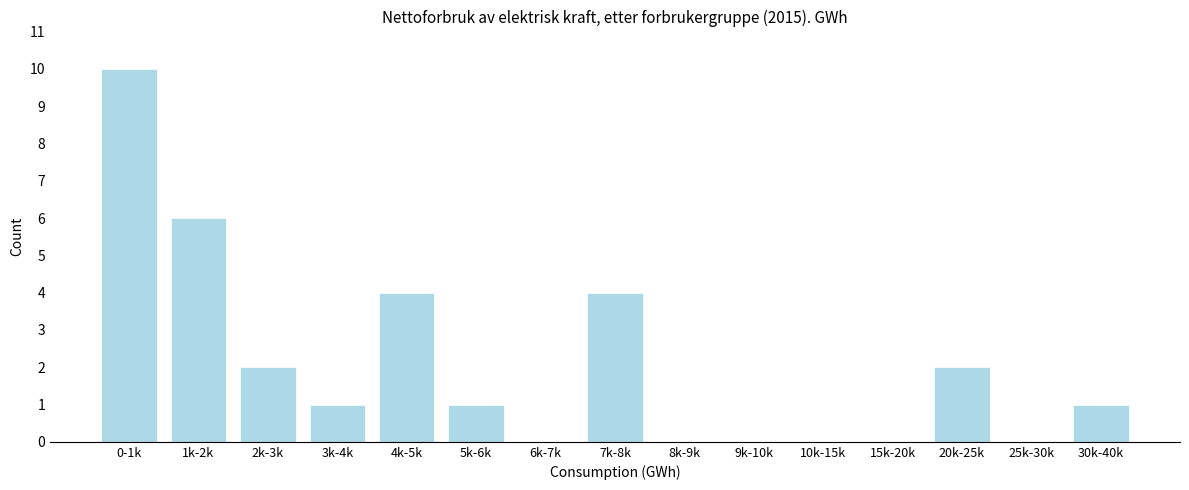

Reading right to left, transcribe all the data shown in this chart.

30k-40k=1	25k-30k=0	20k-25k=2	15k-20k=0	10k-15k=0	9k-10k=0	8k-9k=0	7k-8k=4	6k-7k=0	5k-6k=1	4k-5k=4	3k-4k=1	2k-3k=2	1k-2k=6	0-1k=10